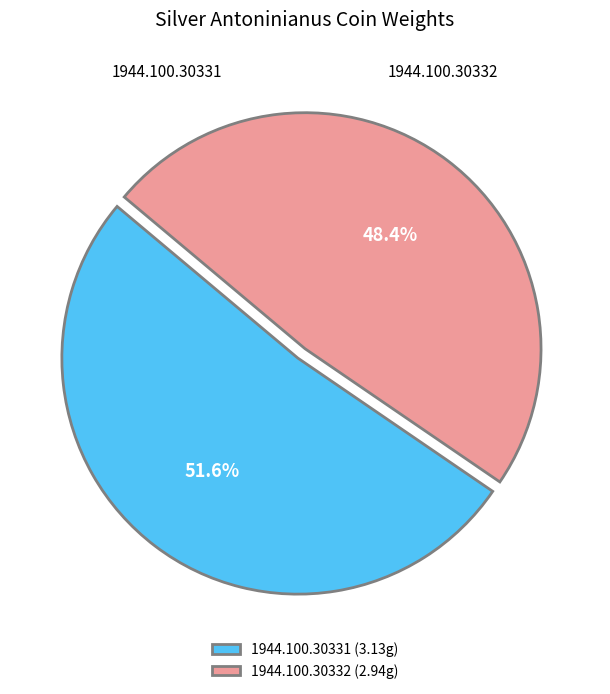

Combined, what portion of the pie is 1944.100.30331 and 1944.100.30332?

100.0%